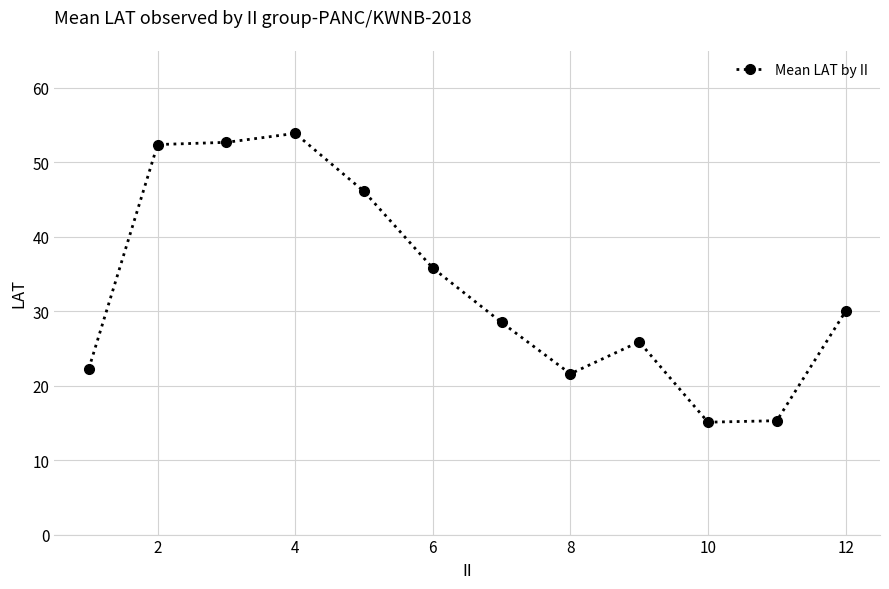

What is the maximum value shown in the chart?

53.9